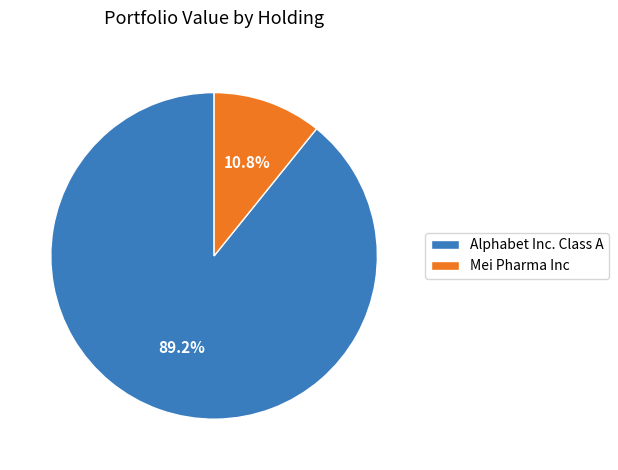

Does any single category account for the majority?

Yes